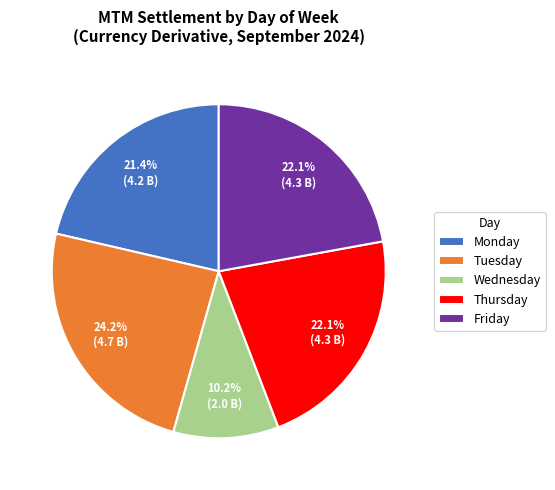

Combined, do Thursday and Tuesday account for over 50%?

No